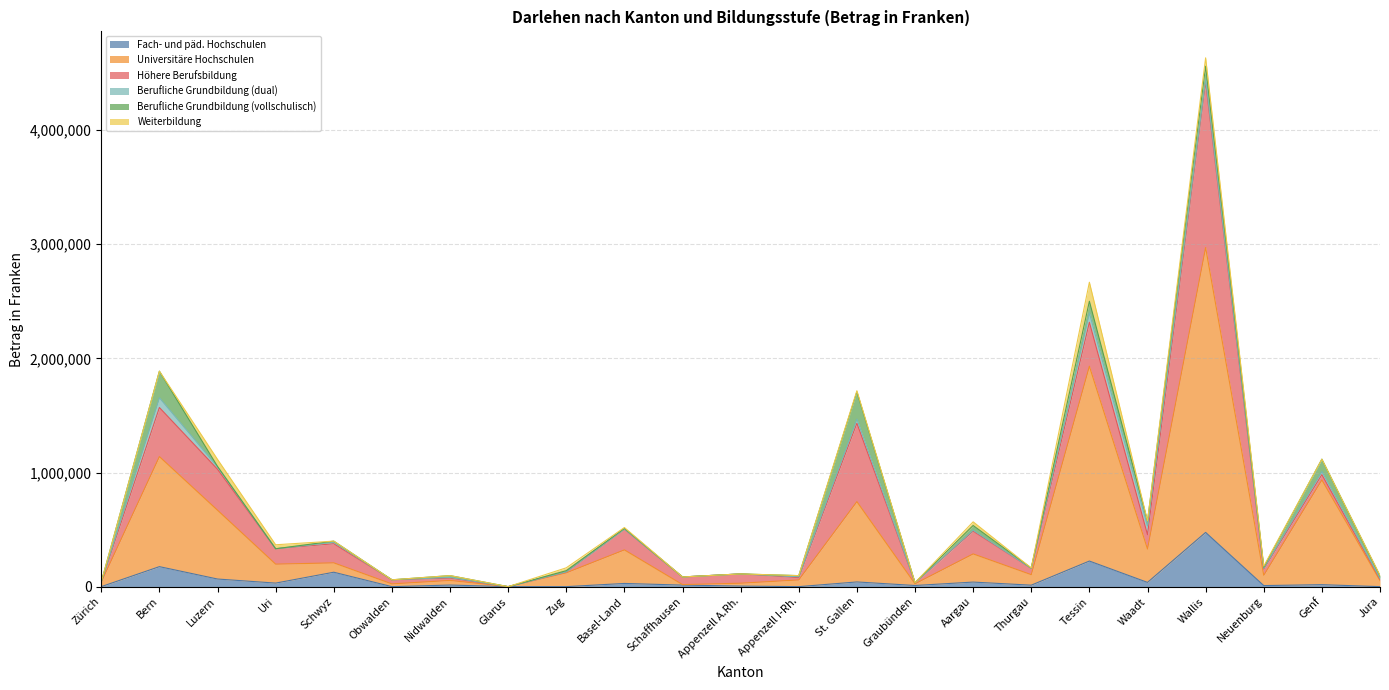

What is the approximate value of Berufliche Grundbildung (vollschulisch) at Genf?

107578